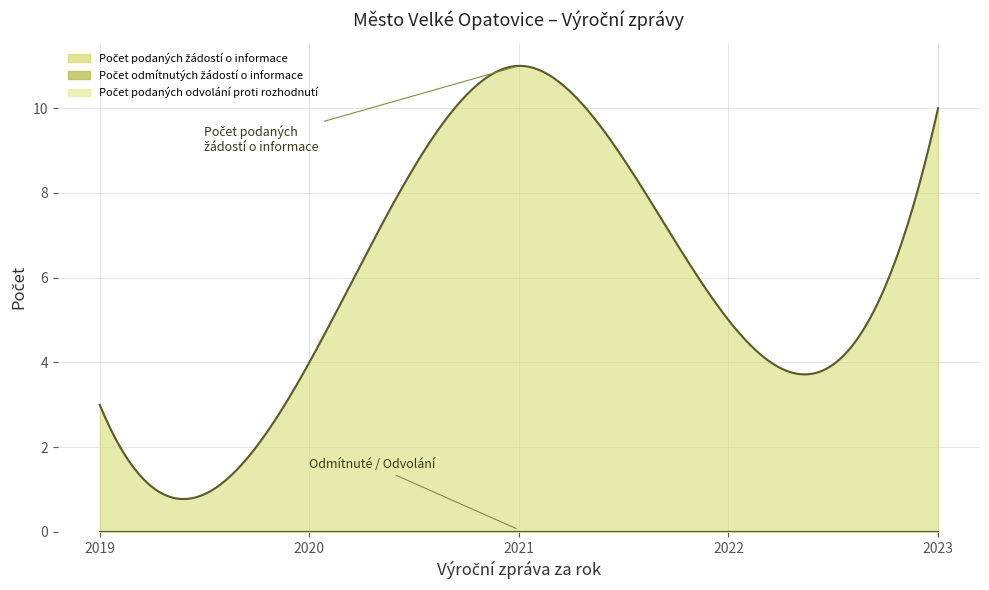

How many lines are shown in the chart?

3